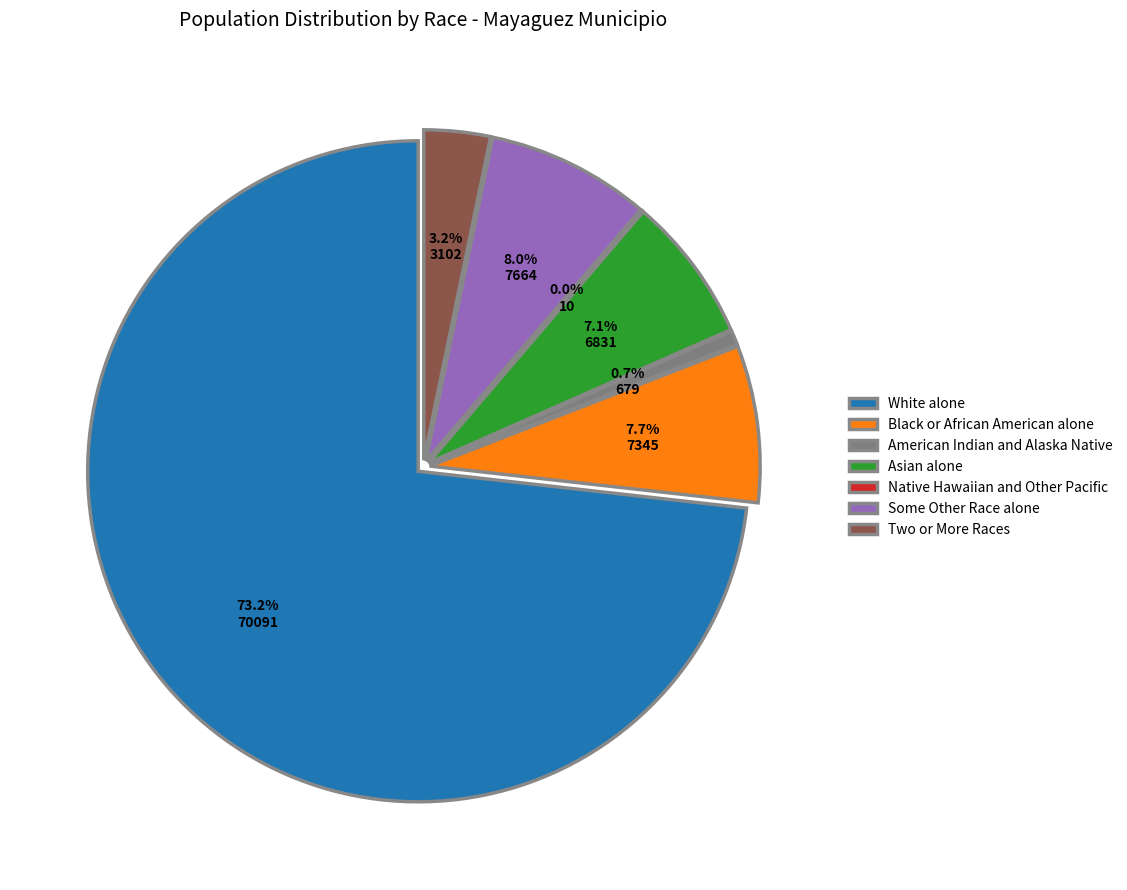

Combined, do American Indian and Alaska Native and Native Hawaiian and Other Pacific account for over 50%?

No